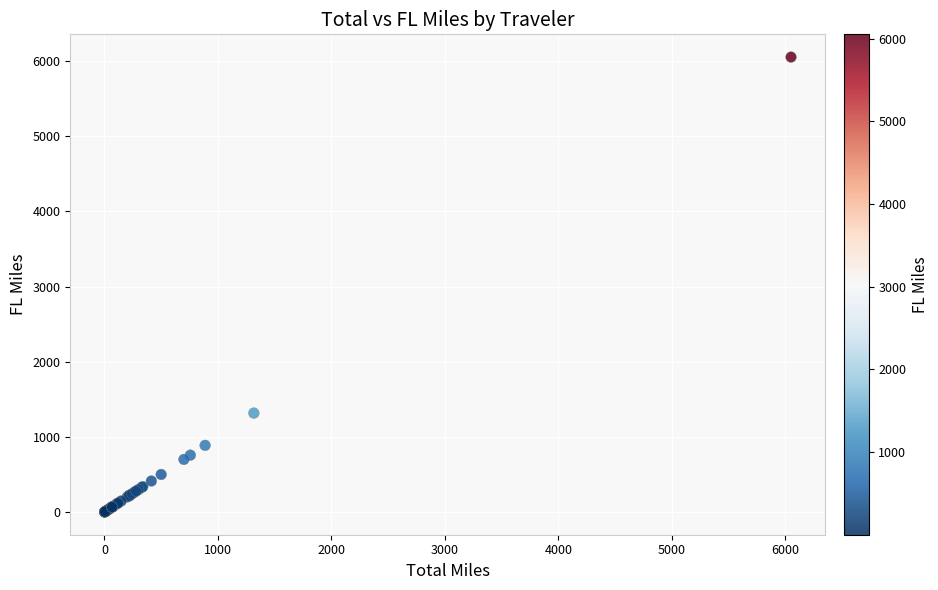

What Y value in the scatter plot is closest to 3026?

1316.7